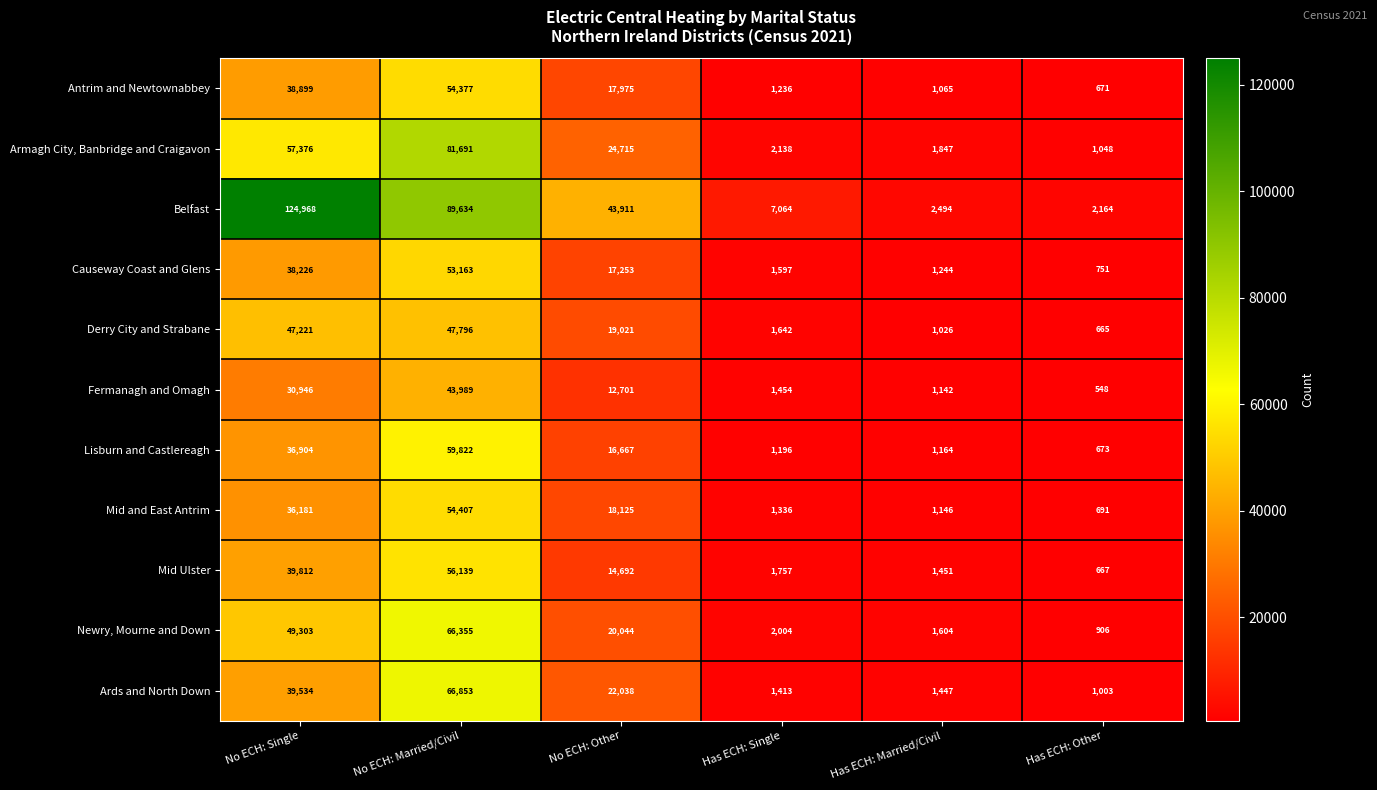

What is the greatest value displayed?

124968